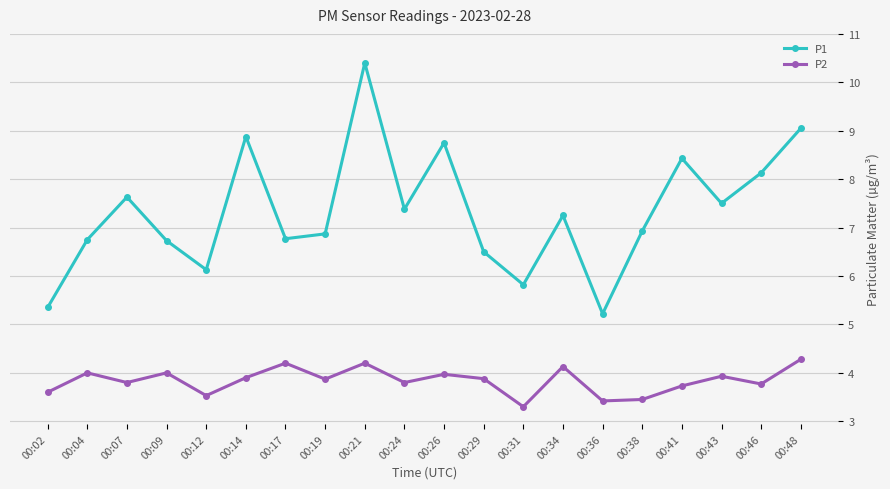

What value does the P2 series have at 00:38?

3.5